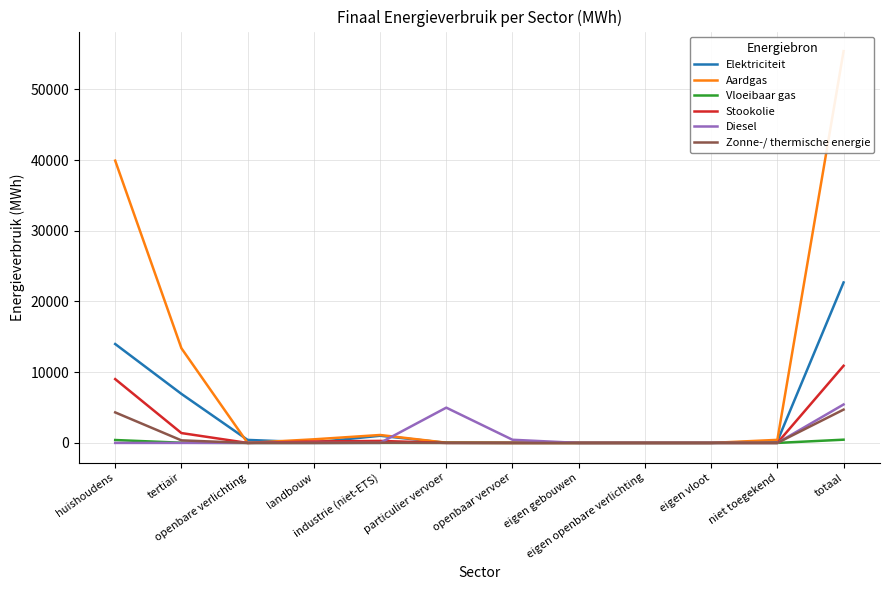

True or false: Diesel has a value of 3298.8 at openbare verlichting.

False